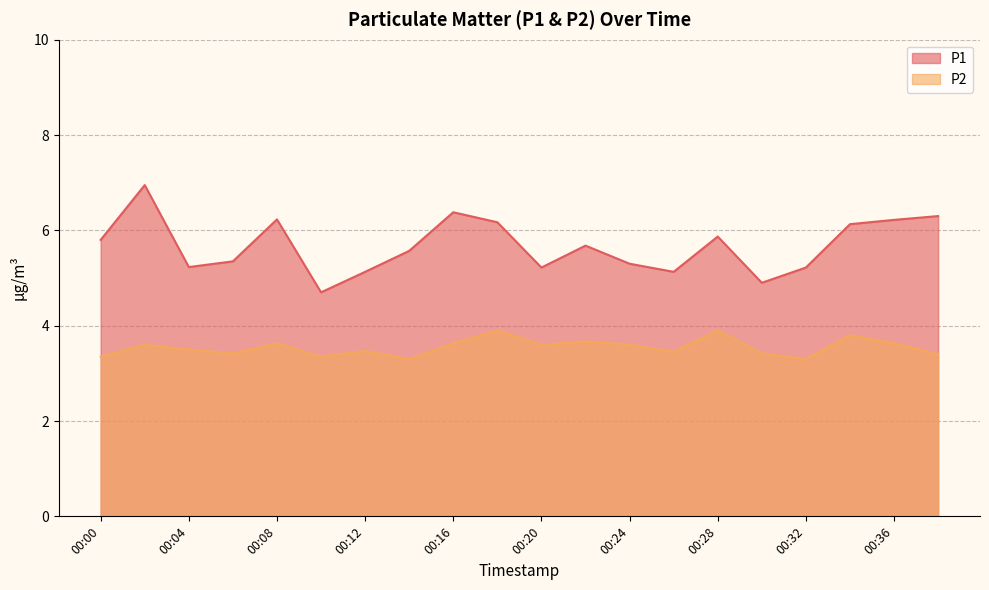

Rank the series at 00:36 from highest to lowest value.

P1, P2